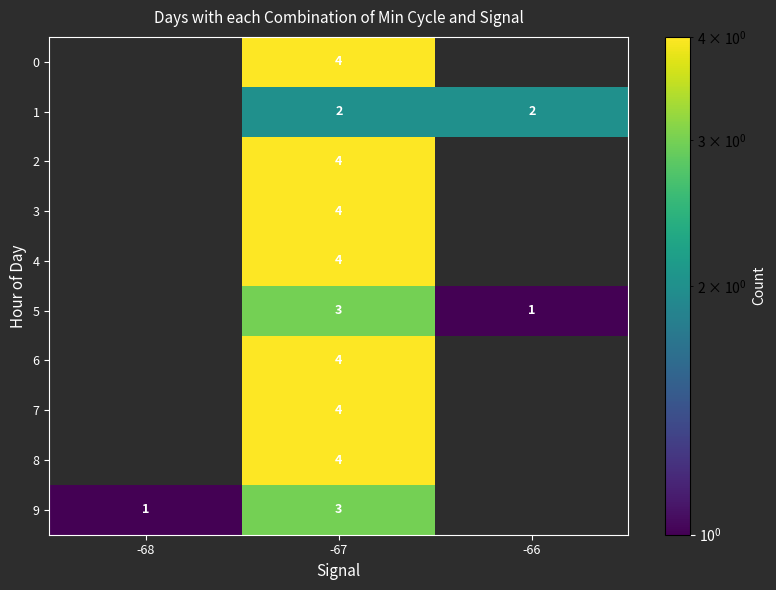

The value of 7 at -67 is 1. True or false?

False